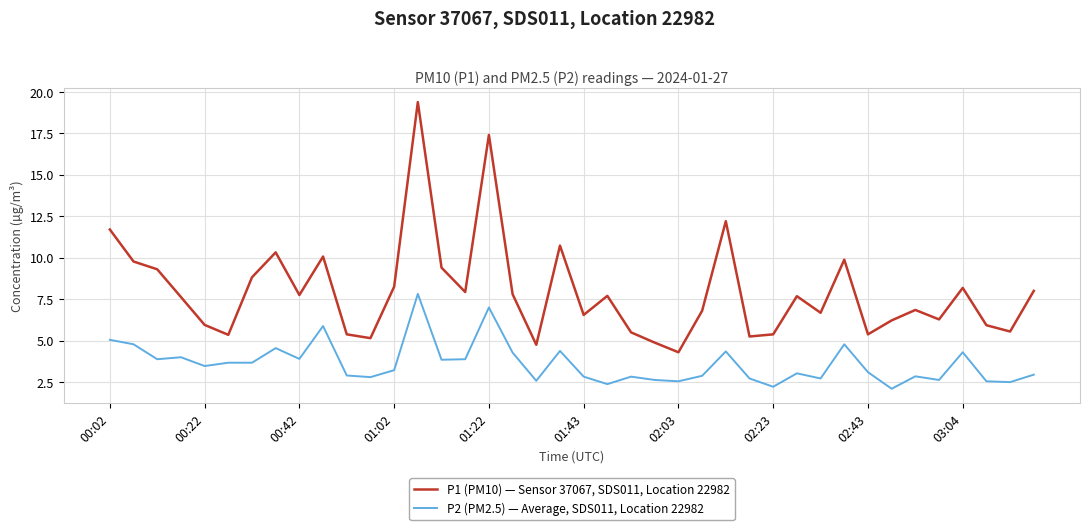

What are all the series names shown in the legend?

P1 (PM10) — Sensor 37067, SDS011, Location 22982, P2 (PM2.5) — Average, SDS011, Location 22982